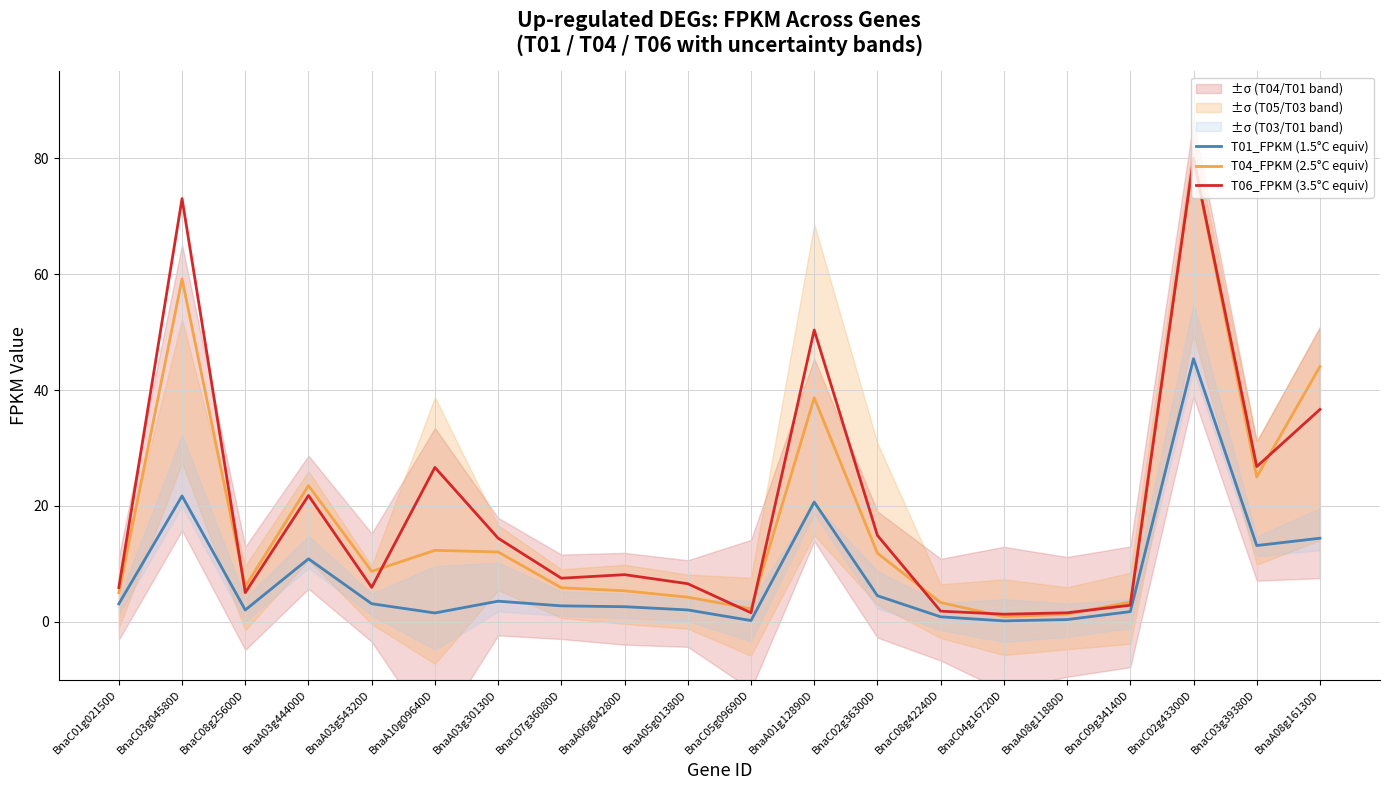

Which series has the largest total across all categories?

T06_FPKM (3.5°C equiv)